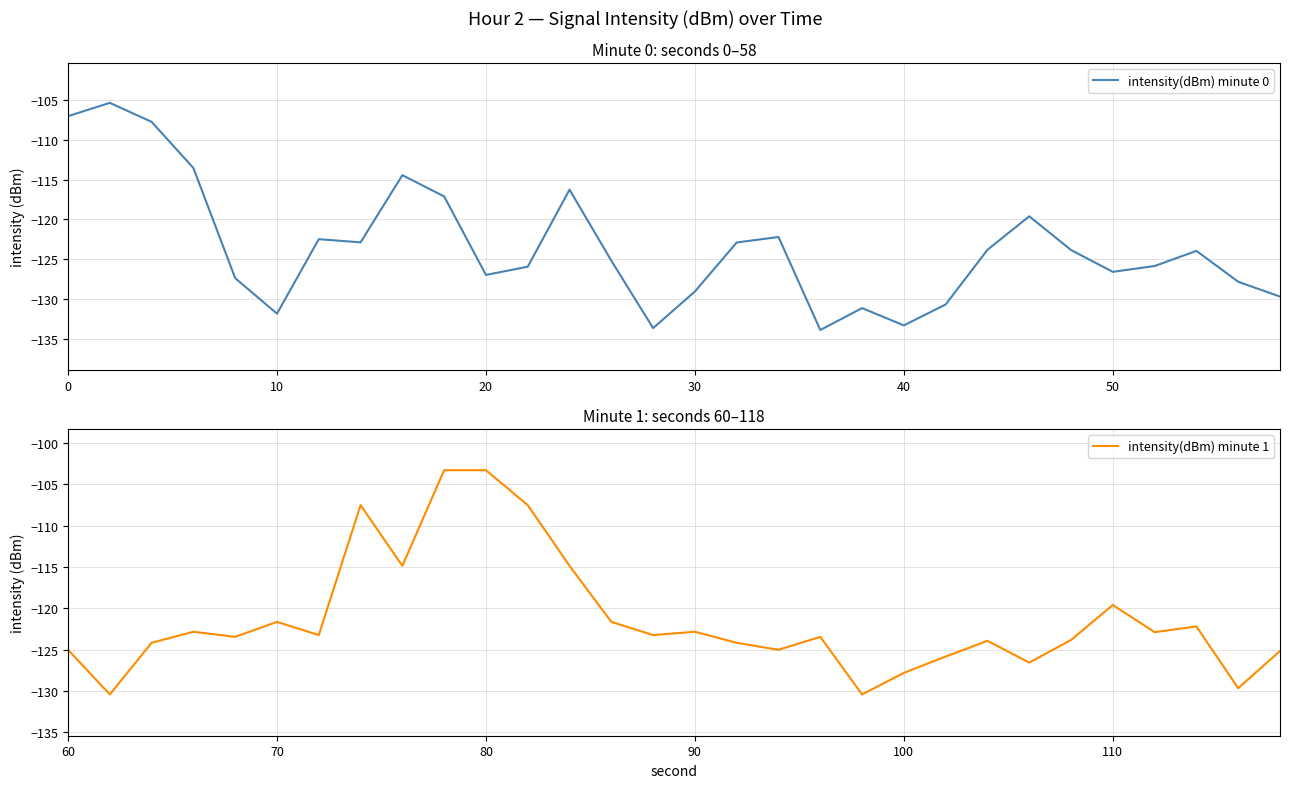

What is the highest value of the intensity(dBm) minute 0 series?

-105.4